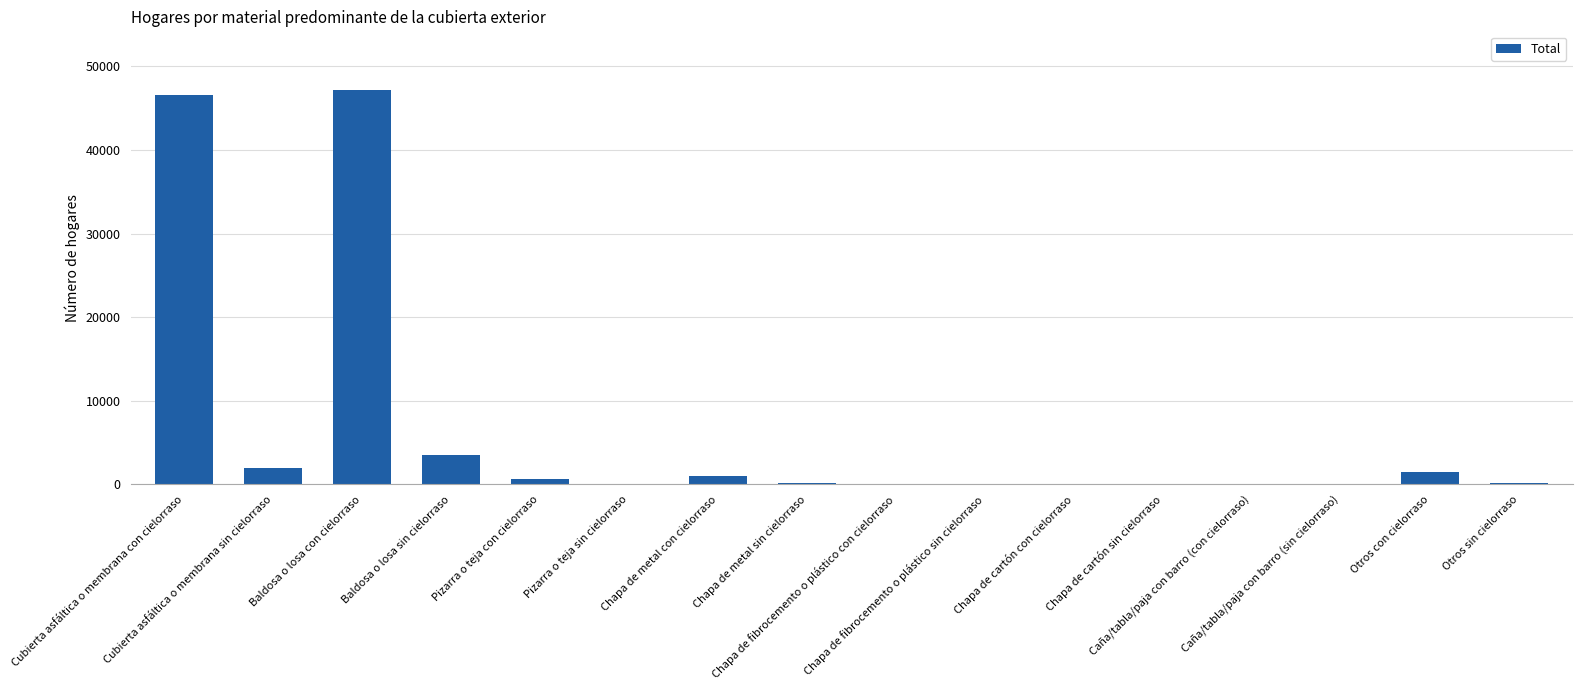

Which label corresponds to the largest value in the chart?

Baldosa o losa con cielorraso